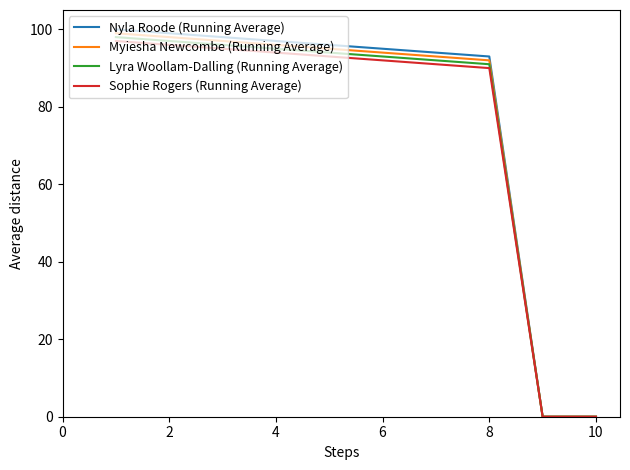

Reading right to left, list all the values displayed in this chart.

Nyla Roode (Running Average): 0	0	93	94	95	96	97	98	99	100
Myiesha Newcombe (Running Average): 0	0	92	93	94	95	96	97	98	99
Lyra Woollam-Dalling (Running Average): 0	0	91	92	93	94	95	96	97	98
Sophie Rogers (Running Average): 0	0	90	91	92	93	94	95	96	97